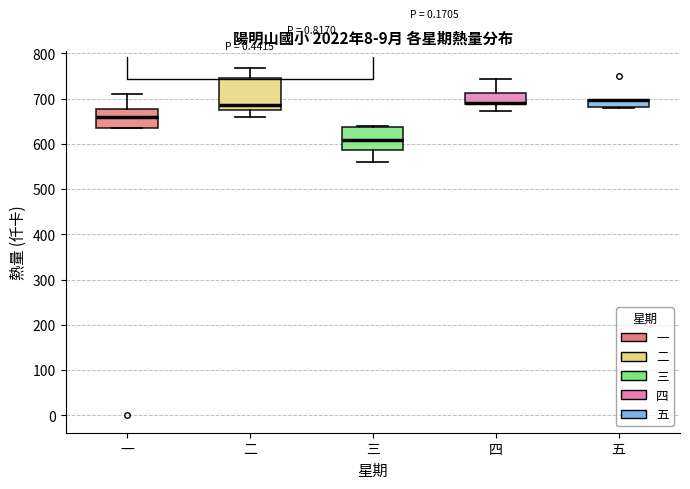

Reading left to right, transcribe this box plot: for each box, give where its median line is, the range the box spans, and where its two whiskers end, as read against the y-axis. The values are not printed on the chart, so give them approximately, as read against the axis.

一: median 660, box 640 to 680, whiskers 640 to 710
二: median 690, box 670 to 740, whiskers 660 to 770
三: median 610, box 590 to 640, whiskers 560 to 640
四: median 690 (drawn on the box's lower edge), box 690 to 710, whiskers 670 to 740
五: median 700 (drawn on the box's upper edge), box 680 to 700, whiskers 680 to 700